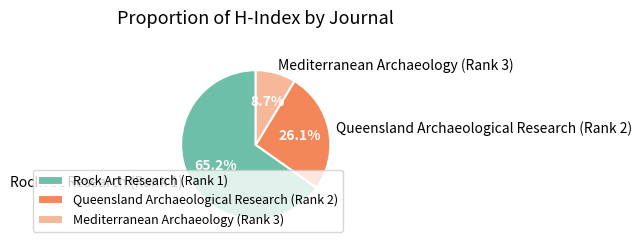

Which has a higher value, Rock Art Research (Rank 1) or Mediterranean Archaeology (Rank 3)?

Rock Art Research (Rank 1)